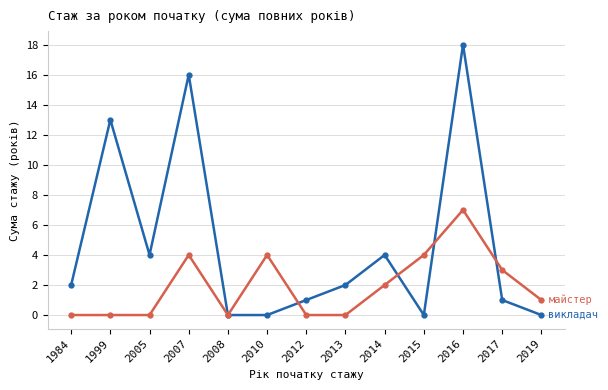

At which category is the sum across all series the highest?

2016